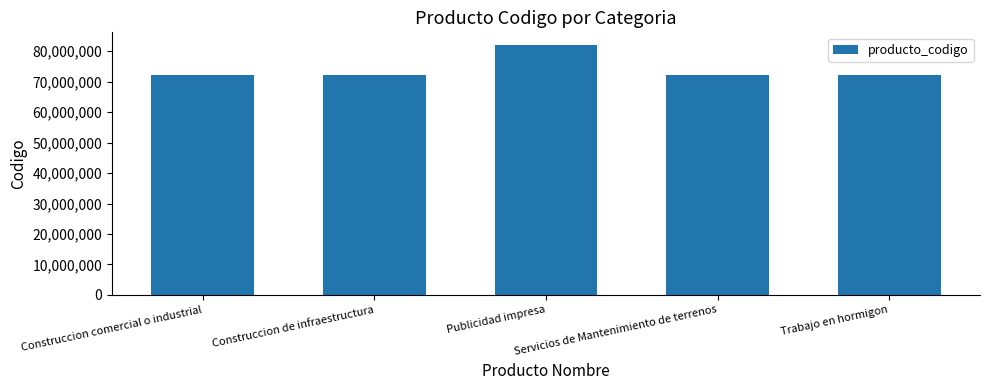

What is the sum of all values?

370569400